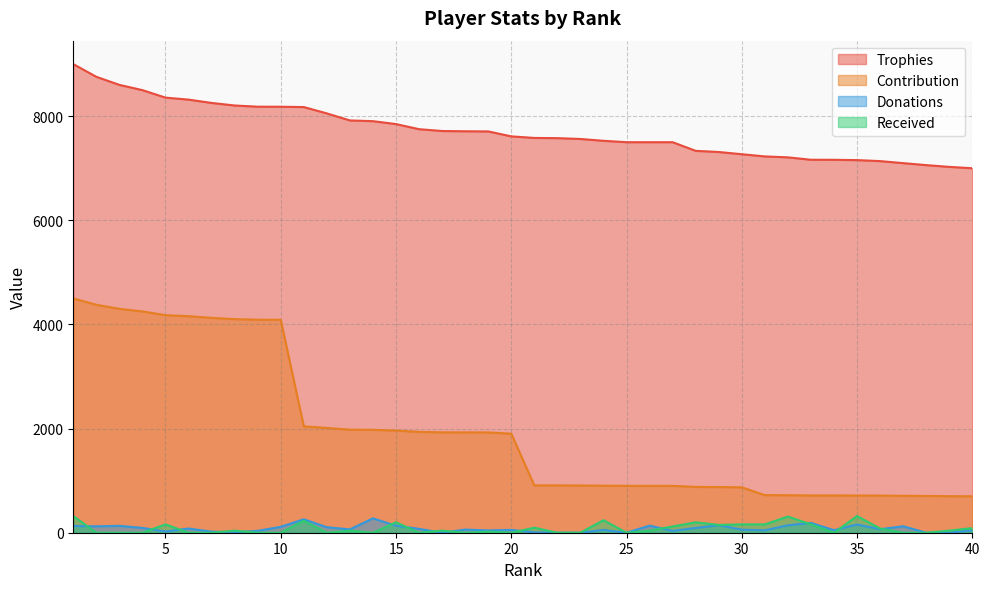

Which label corresponds to the smallest value in the chart?

17